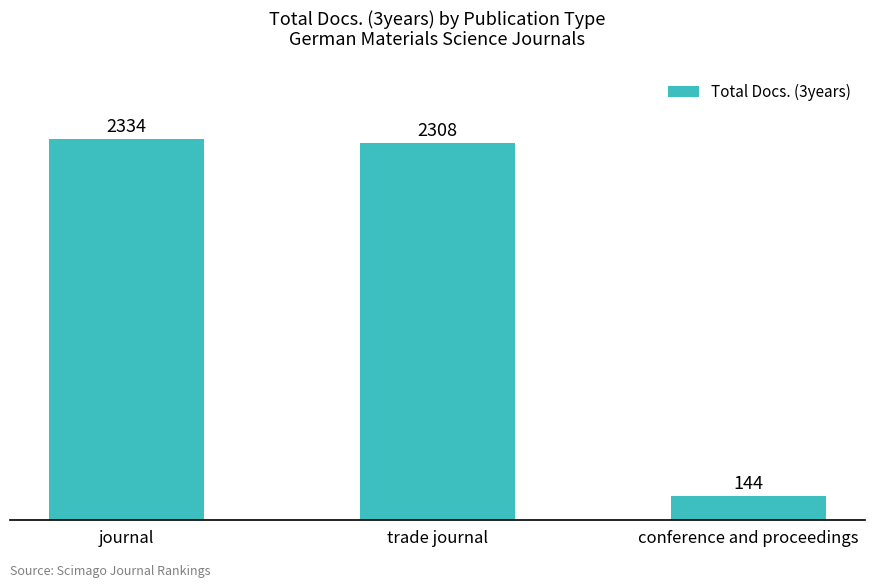

What is the ratio of the value at journal to the value at trade journal?

1.0